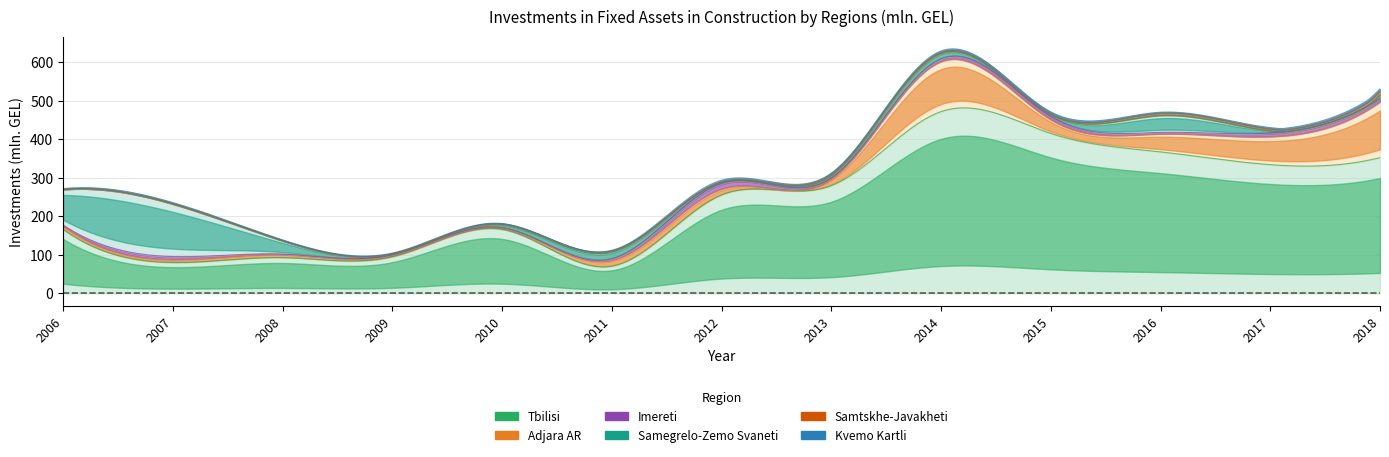

What is the lowest value of the Imereti series?

0.4